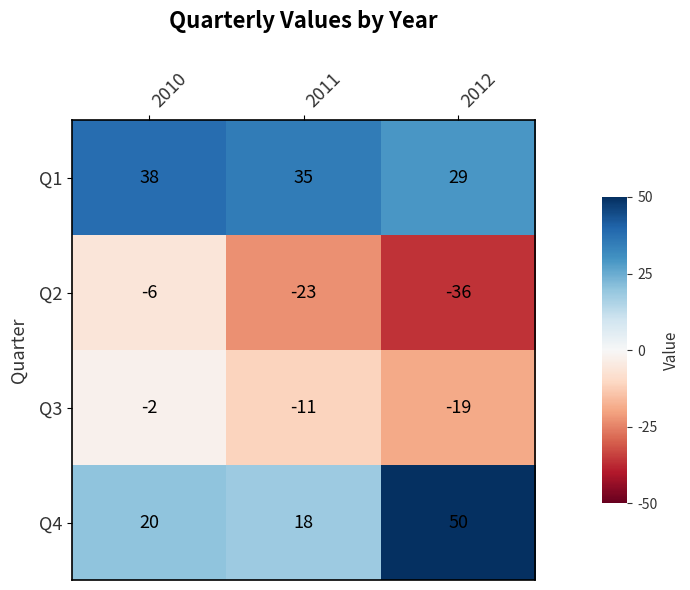

At which label does Q2 first exceed -23?

2010